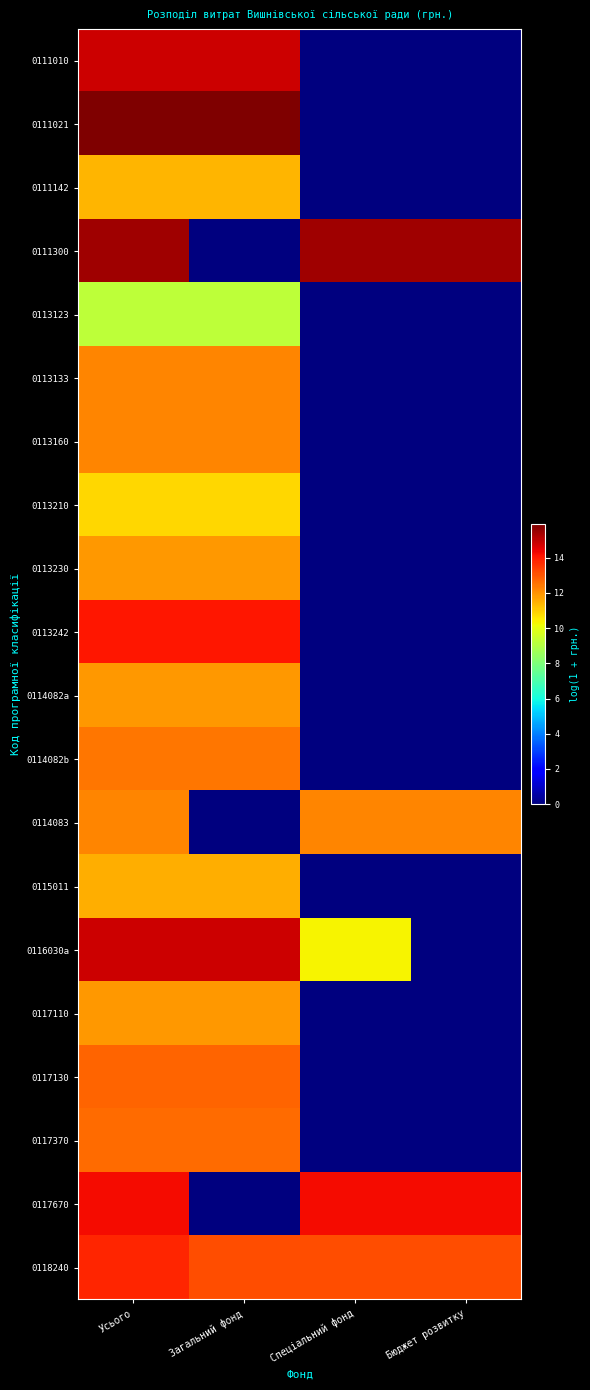

Rank the series at Спеціальний фонд from highest to lowest value.

0111300, 0117670, 0118240, 0114083, 0116030a, 0111010, 0111021, 0111142, 0113123, 0113133, 0113160, 0113210, 0113230, 0113242, 0114082a, 0114082b, 0115011, 0117110, 0117130, 0117370